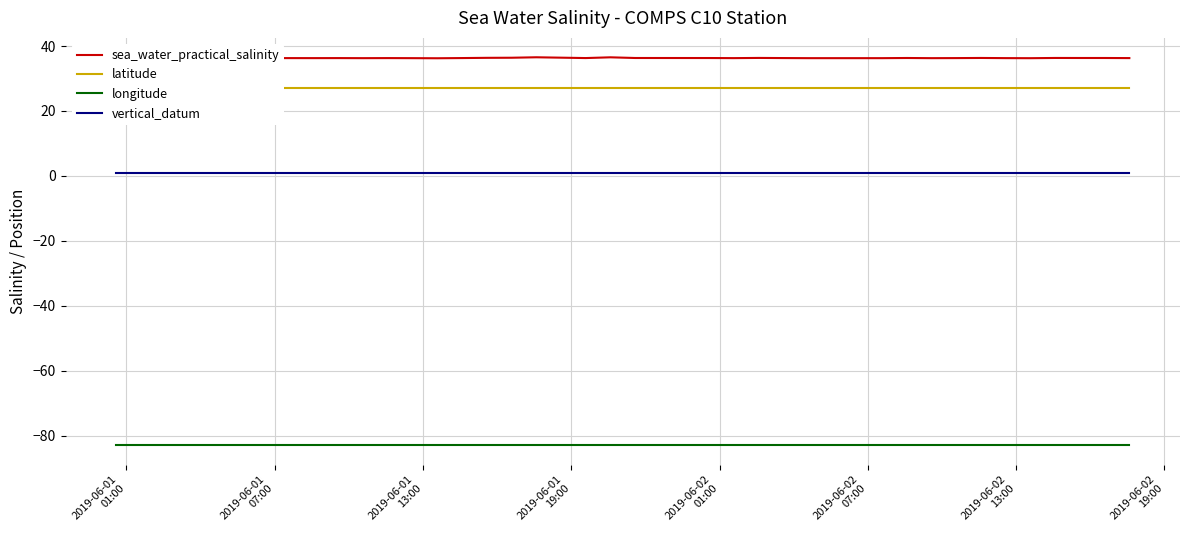

True or false: sea_water_practical_salinity and vertical_datum intersect in this chart.

False